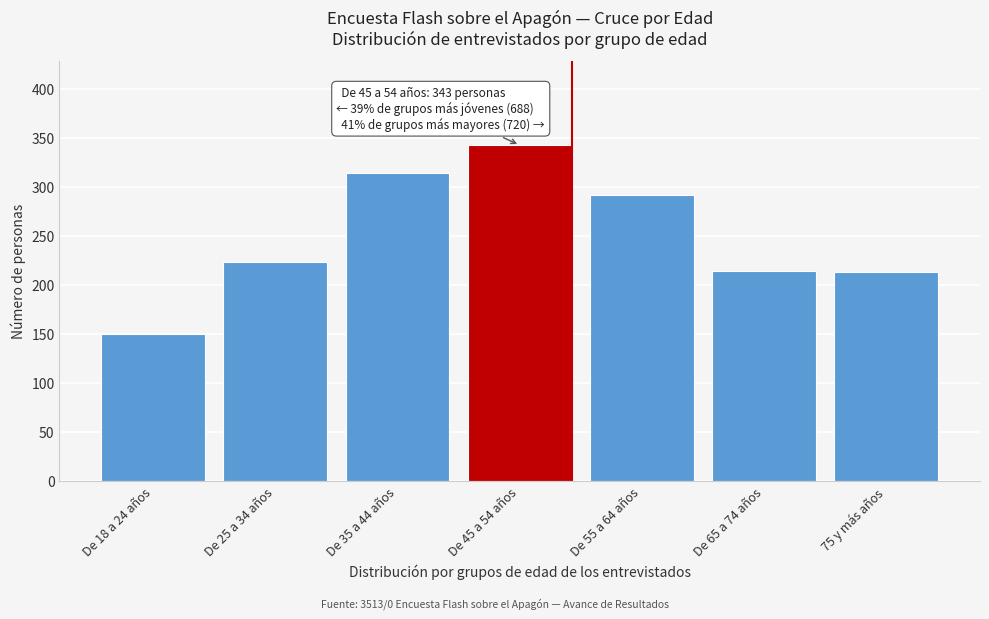

What is the change in value from De 25 a 34 años to De 45 a 54 años?

+119.3